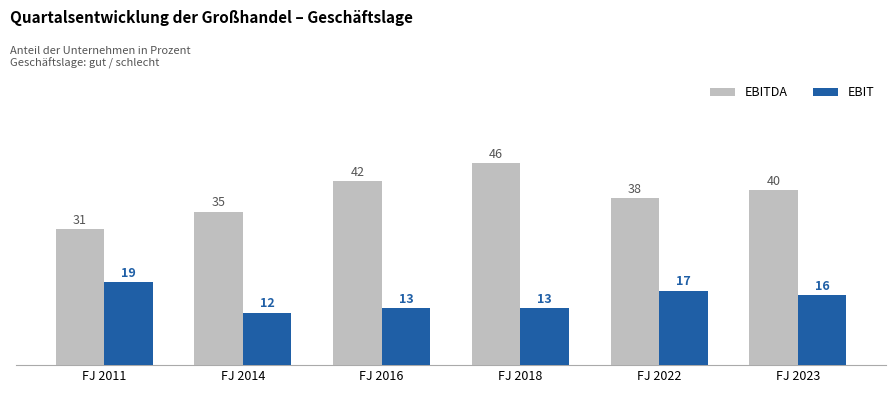

The EBITDA series shows 35 at FJ 2014. True or false?

True